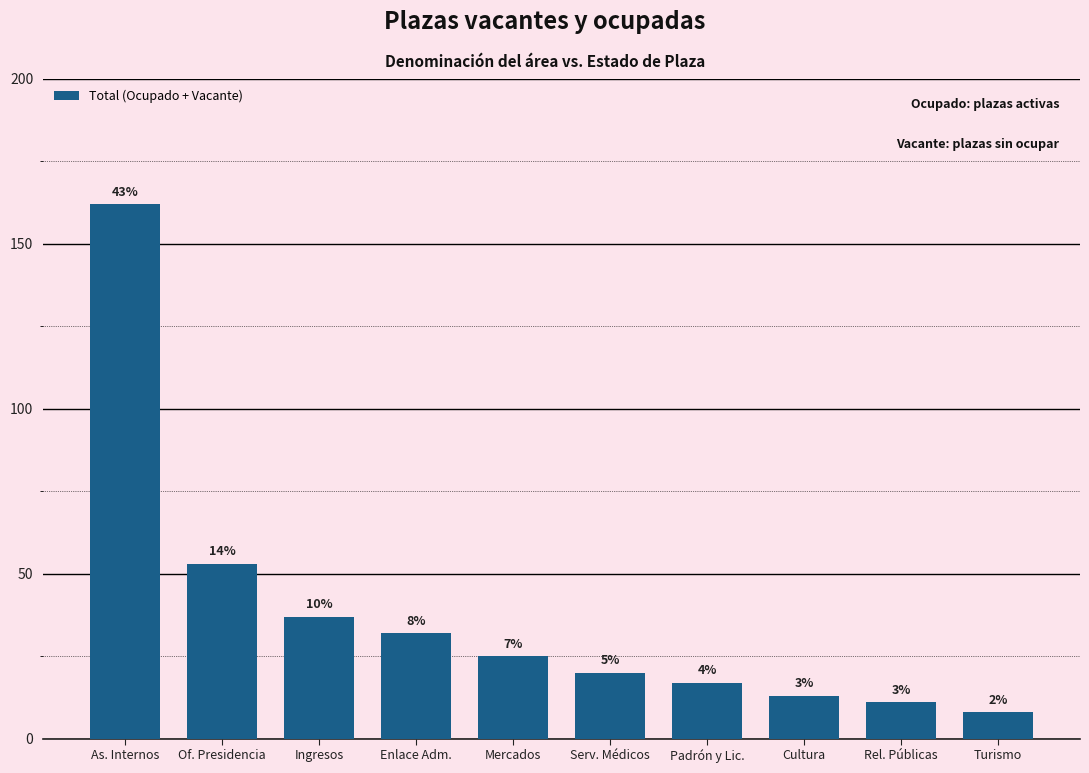

How many bars are there in total?

10